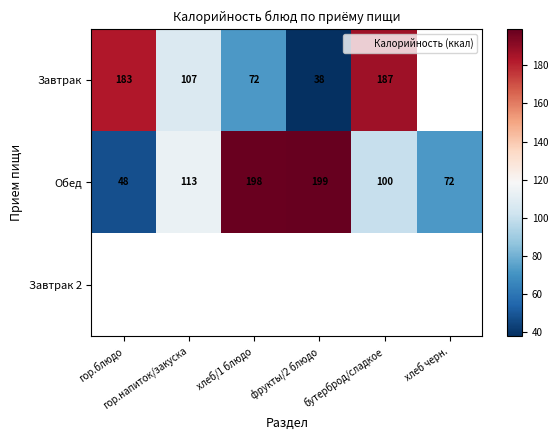

True or false: Обед has a value of 166.5 at бутерброд/сладкое.

False